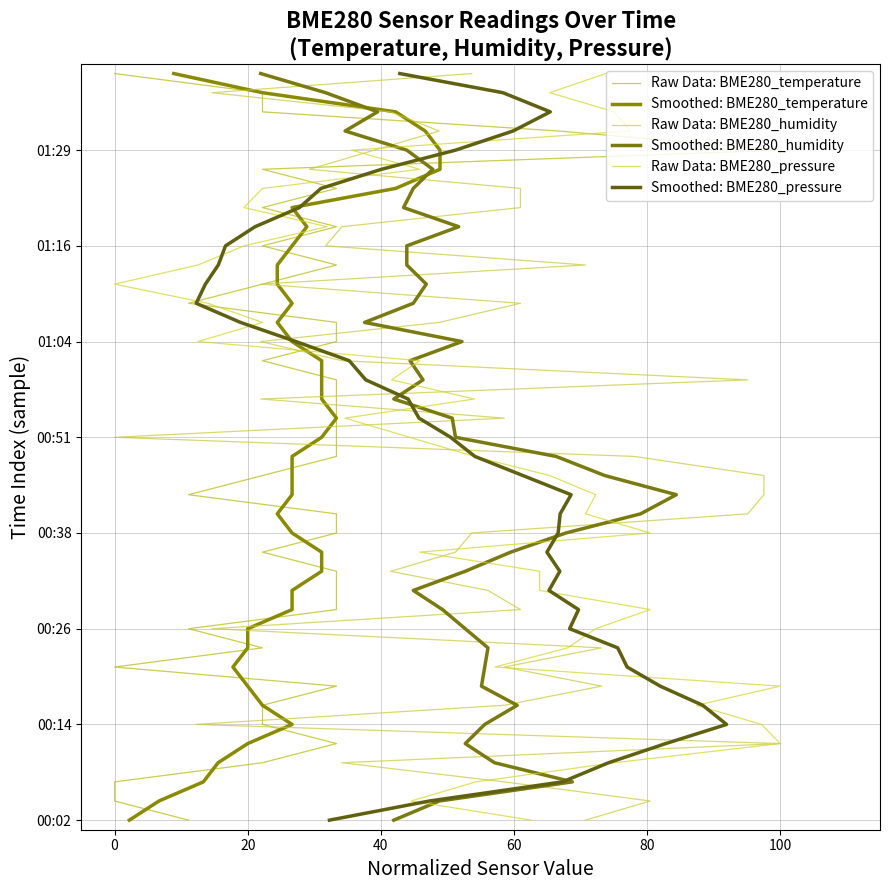

How many series are shown in this chart?

6